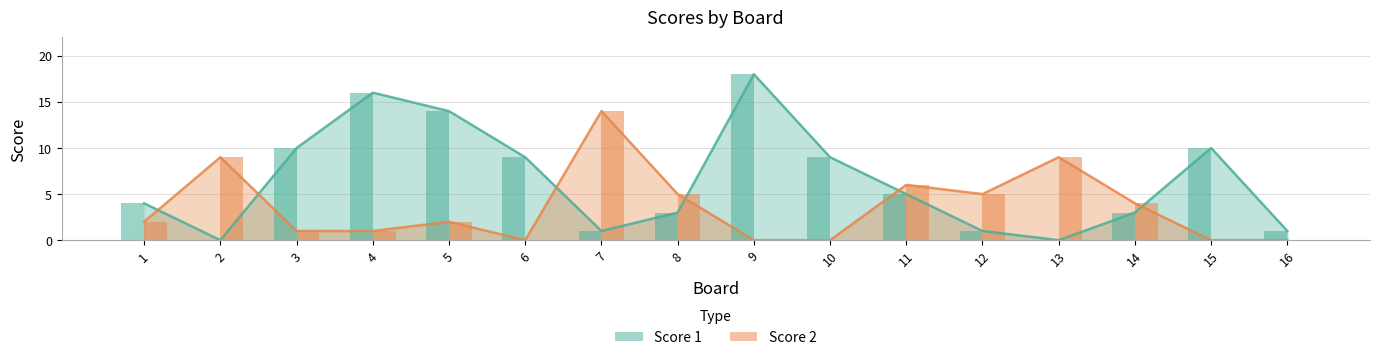

List the labels in order of Score 2 value, smallest first.

6, 9, 10, 15, 16, 3, 4, 1, 5, 14, 8, 12, 11, 2, 13, 7